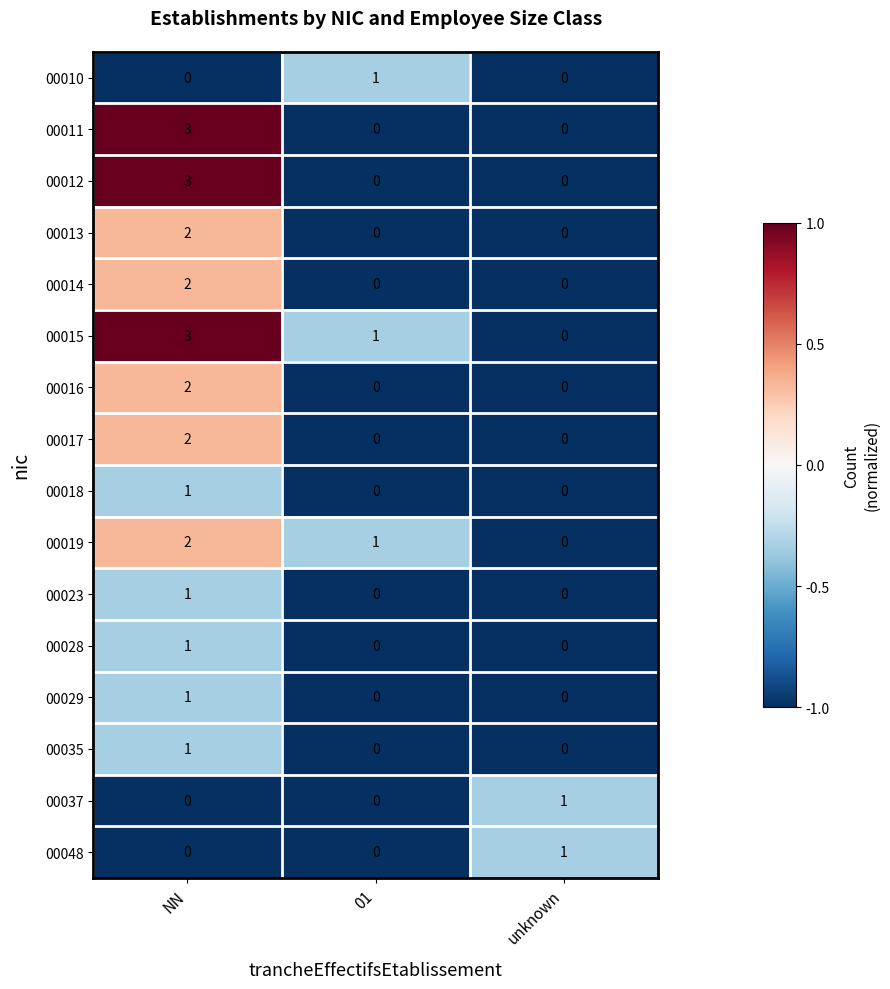

How many 00017 values are between 0 and 2?

3